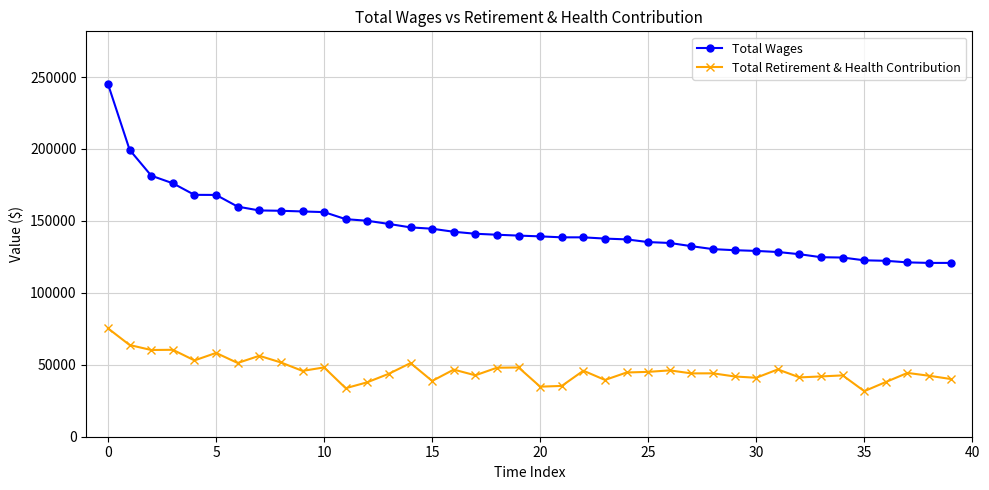

How many series are shown in this chart?

2